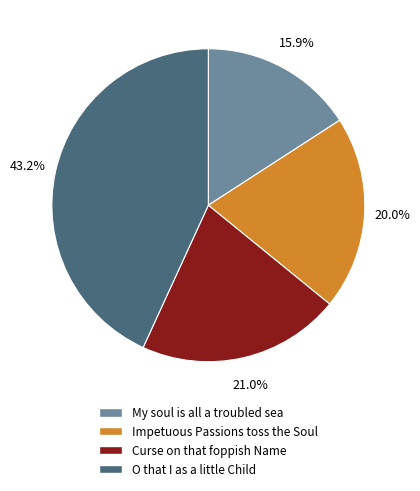

Between My soul is all a troubled sea and Impetuous Passions toss the Soul, which is larger?

Impetuous Passions toss the Soul